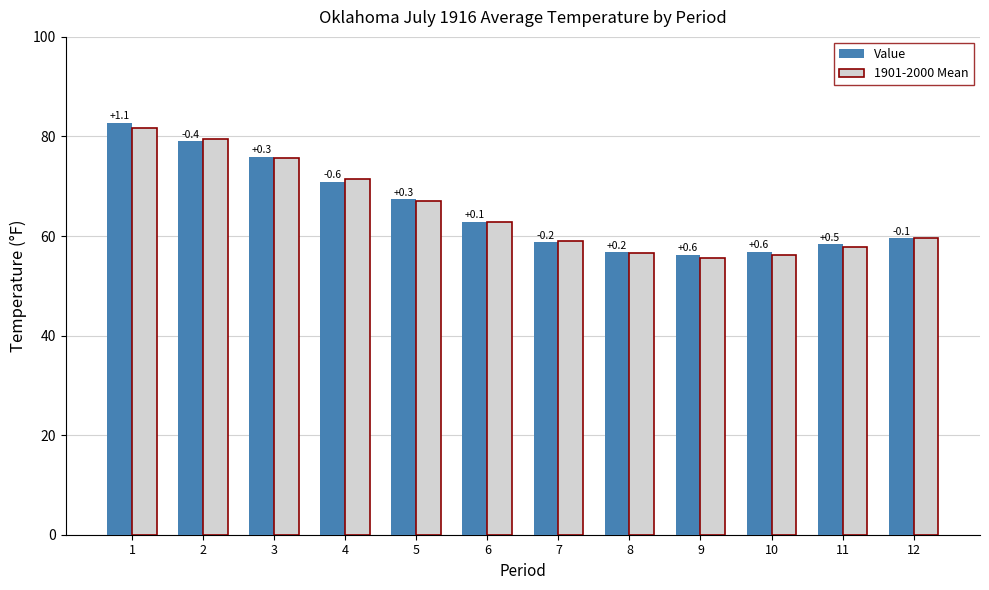

What is the sum of the Value values at 5 and 12?

127.0